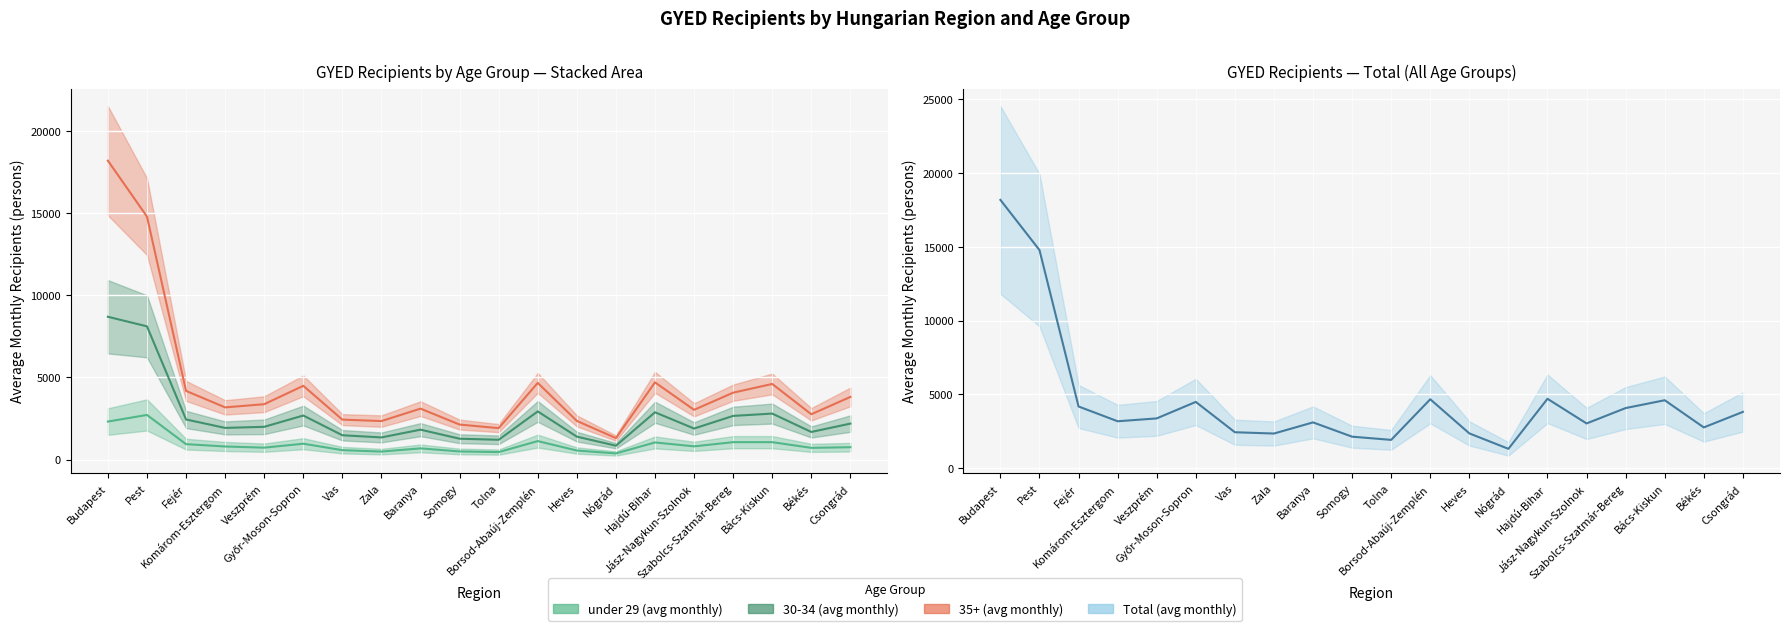

What is the difference between the second highest and second lowest values in the Total (avg monthly) series?

6901.8